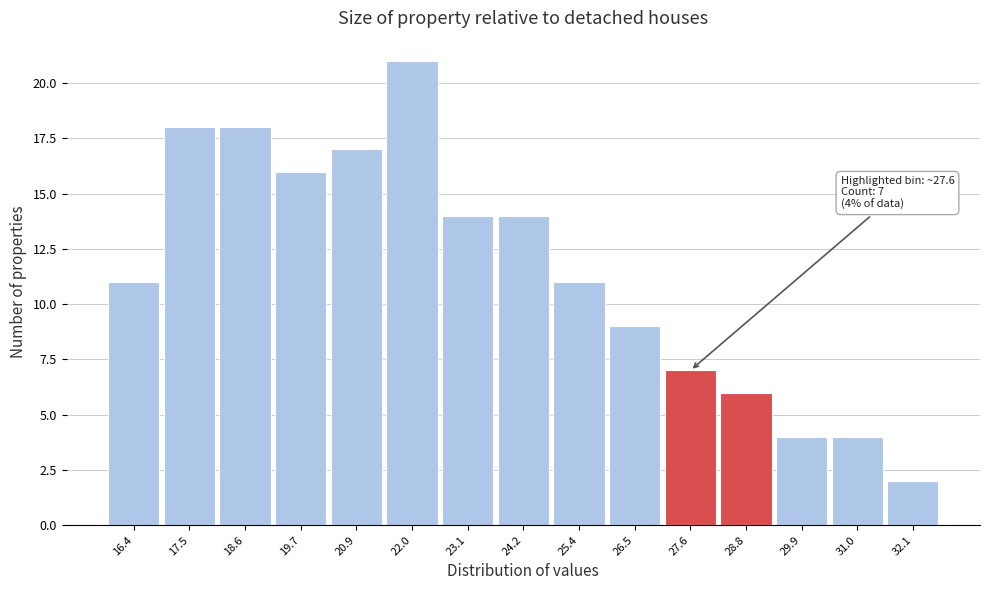

Which range on the x-axis has the tallest bar?

21.4 to 22.6